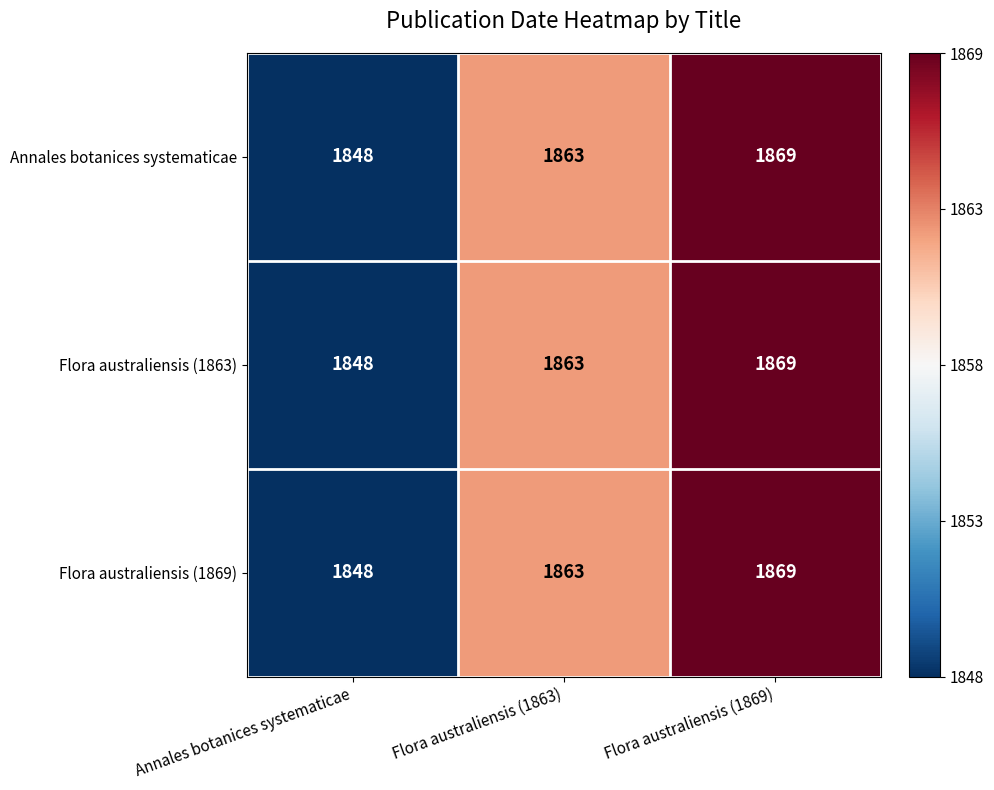

The Flora australiensis (1869) series shows 1117 at Flora australiensis (1869). True or false?

False